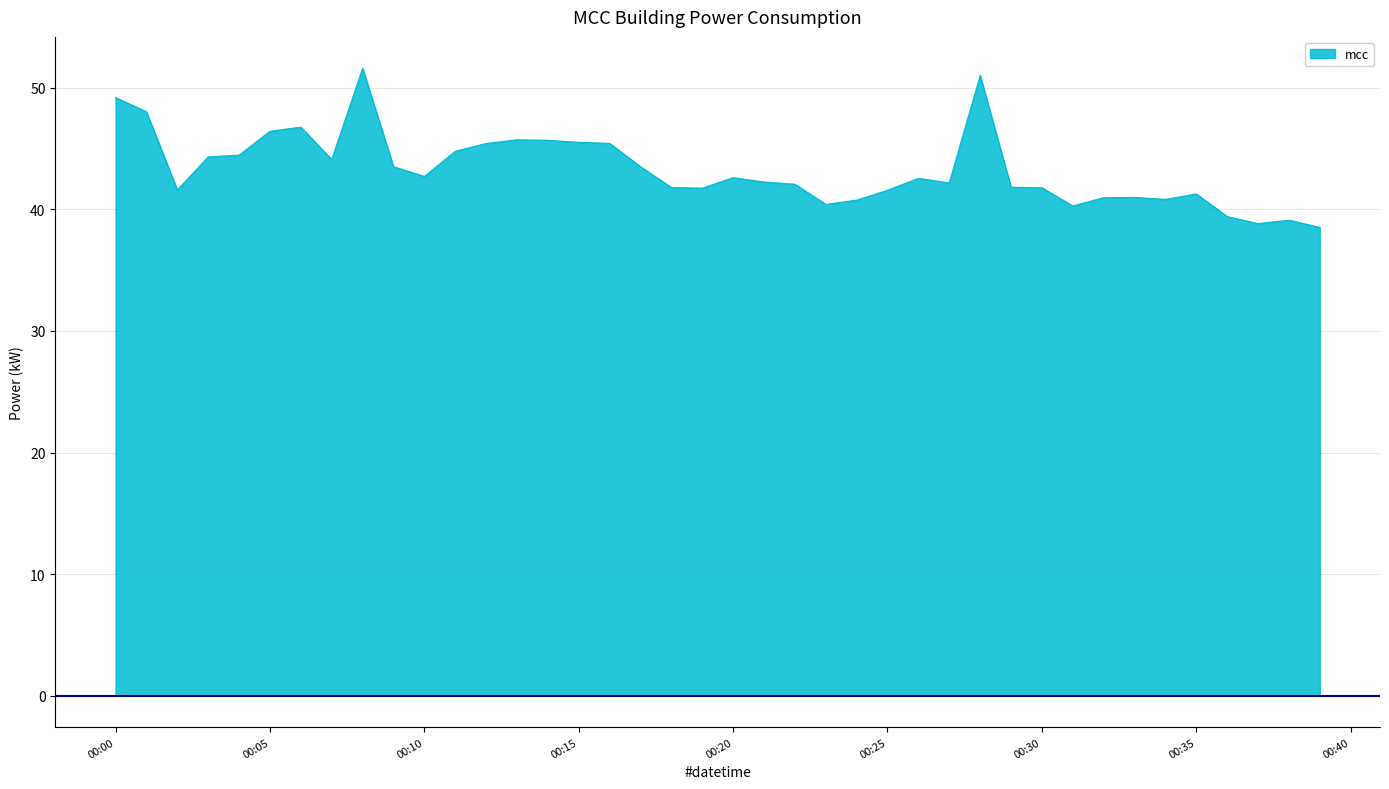

What is the label of the 22nd point from the left?

2023-08-25T00:21:00